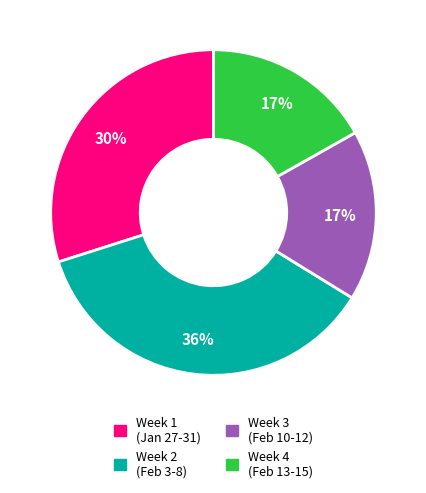

Is there a majority slice in this chart?

No